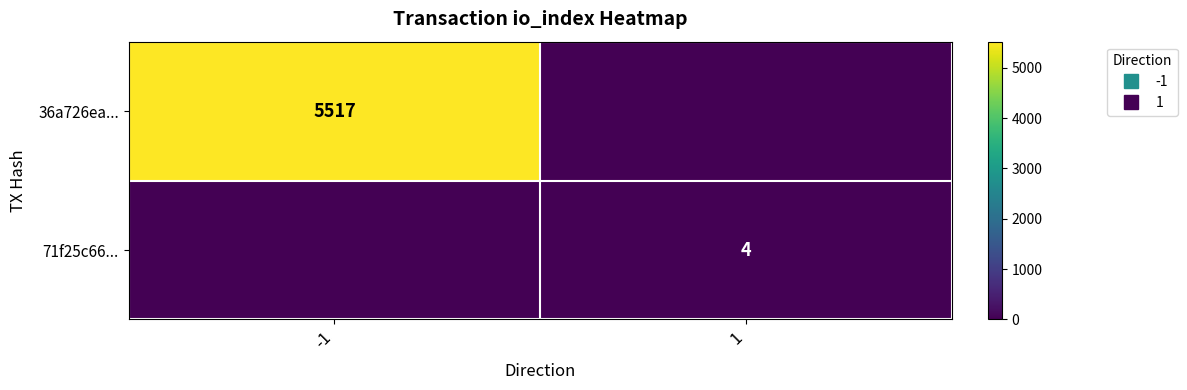

How many categories are shown in the chart?

2